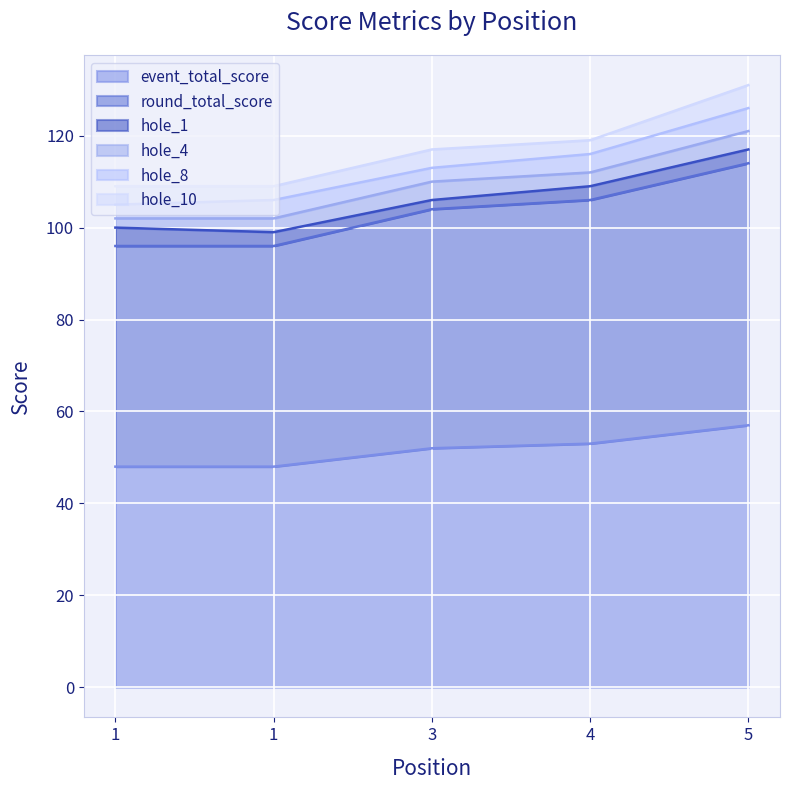

True or false: round_total_score and event_total_score cross at least once.

False